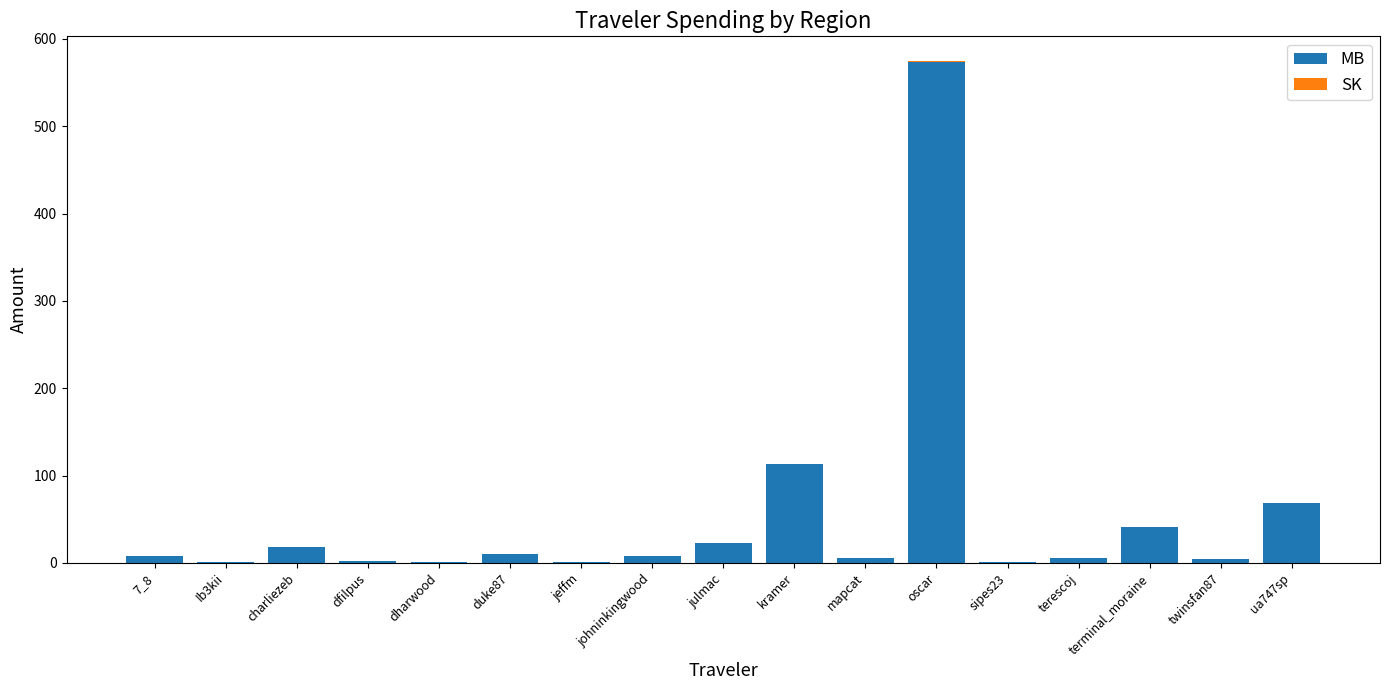

Where is MB nearest to the value 287?

kramer